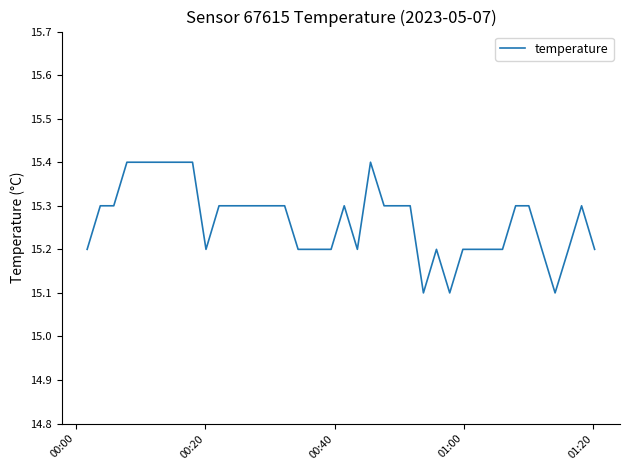

What is the minimum value shown in the chart?

15.1